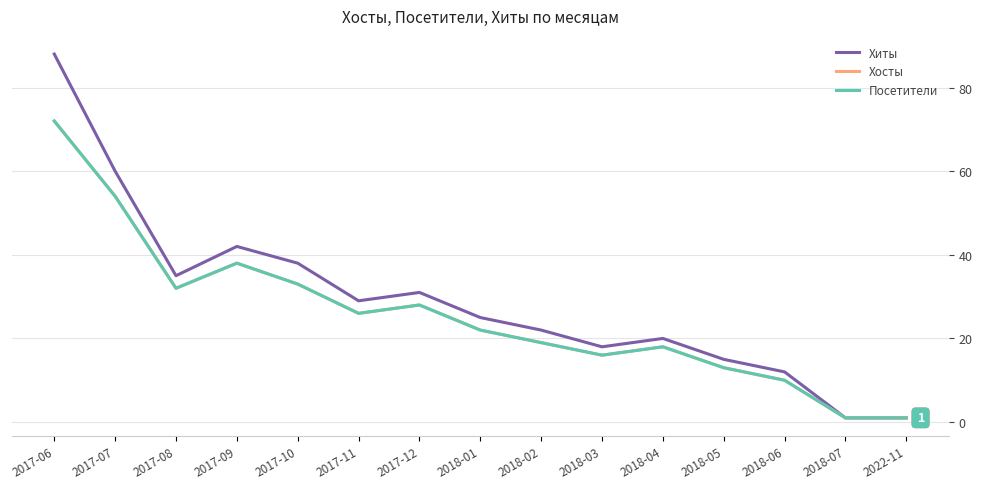

Is the value of Посетители at 2017-12 greater than the value of Хосты at 2017-09?

No